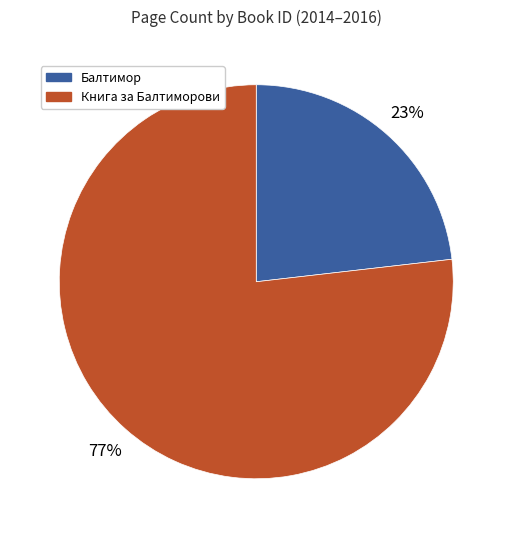

To the nearest percent, what is the difference between the largest and smallest slice percentages?

54%